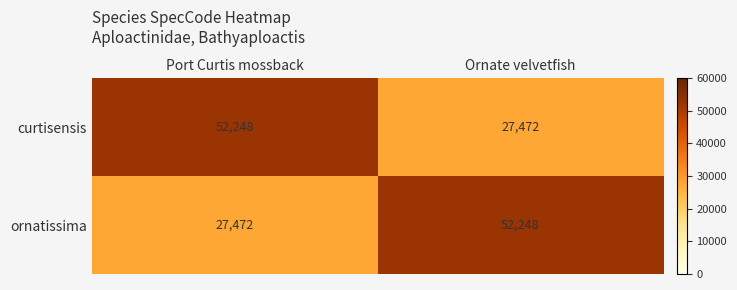

What is the approximate value of curtisensis at Ornate velvetfish, to the nearest 50?

27450